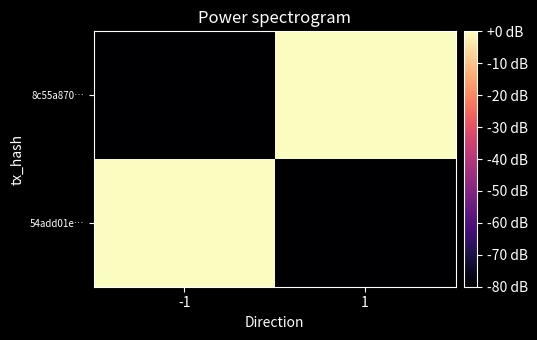

Which has a higher value, 1 or -1?

-1